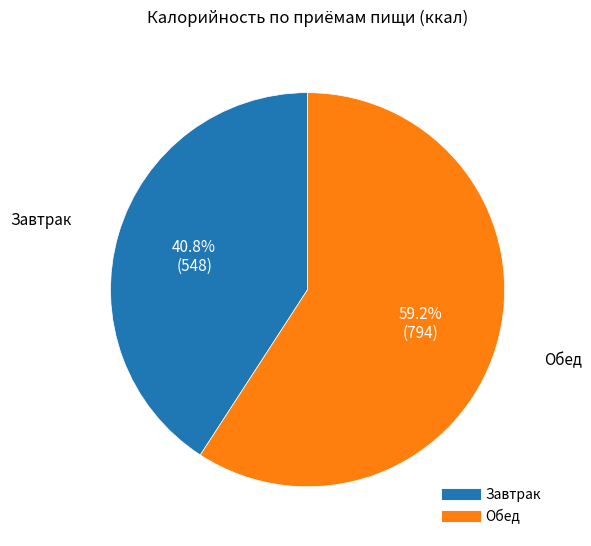

What percentage is the Завтрак slice, to the nearest percent?

41%